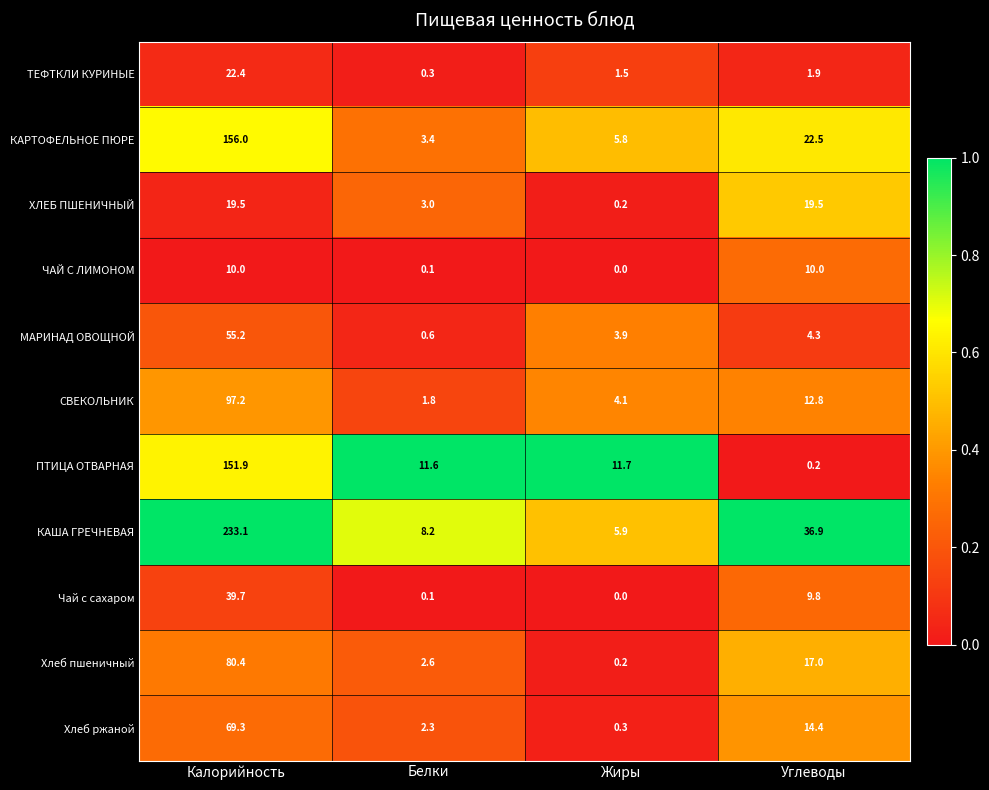

Is it true that ТЕФТКЛИ КУРИНЫЕ equals 22.4 at Калорийность?

True